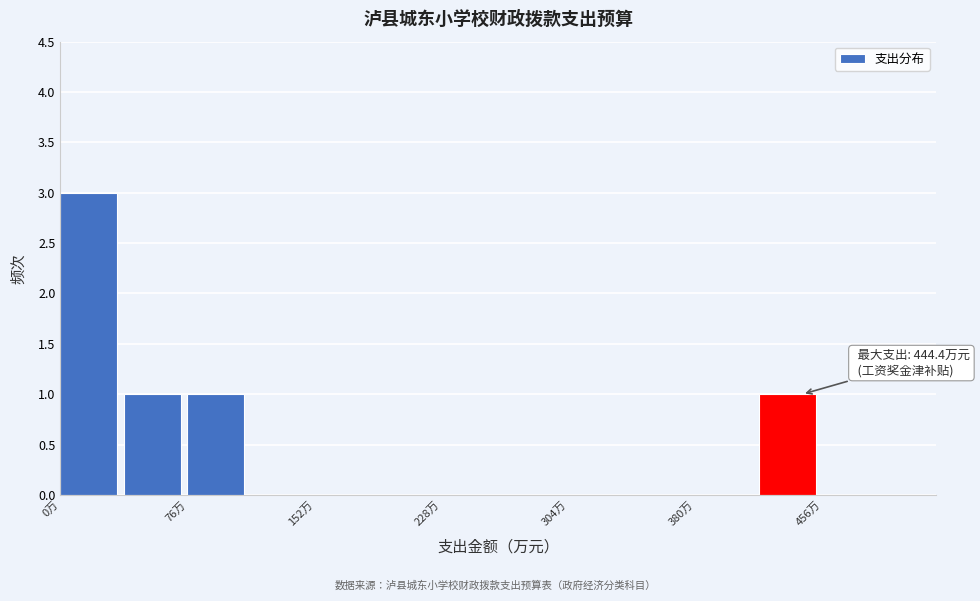

Read against the x-axis, roughly where is the centre of the tallest bar?

20